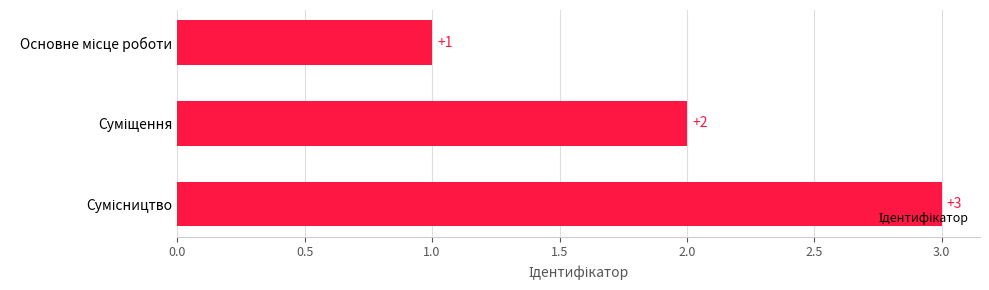

Count the values in the range 1 to 3.

3